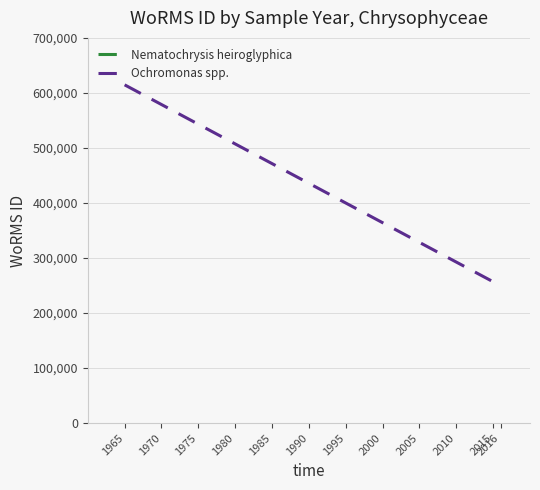

The value at 2016 is 249725. True or false?

True